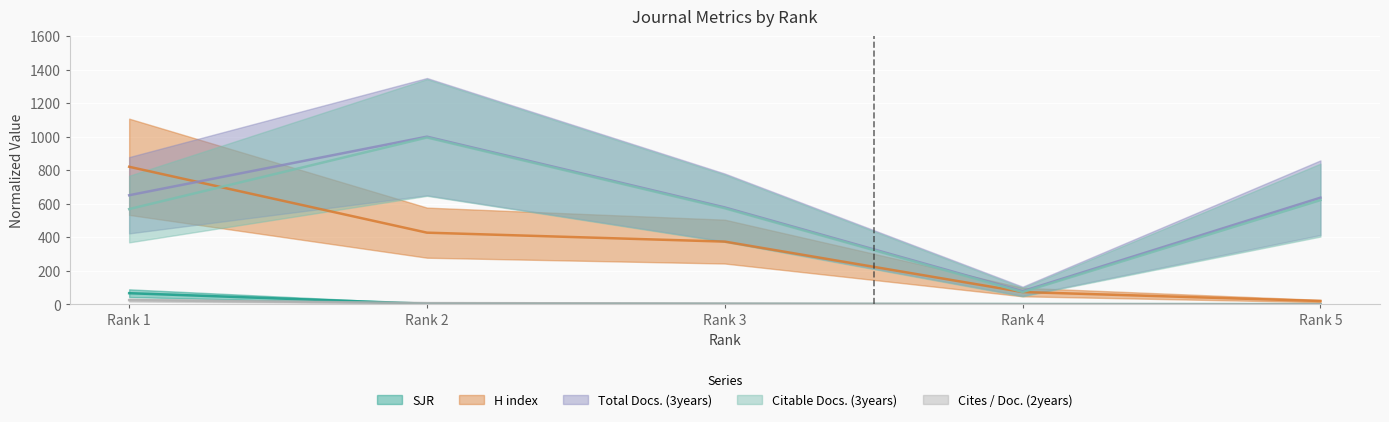

How many lines are shown in the chart?

5